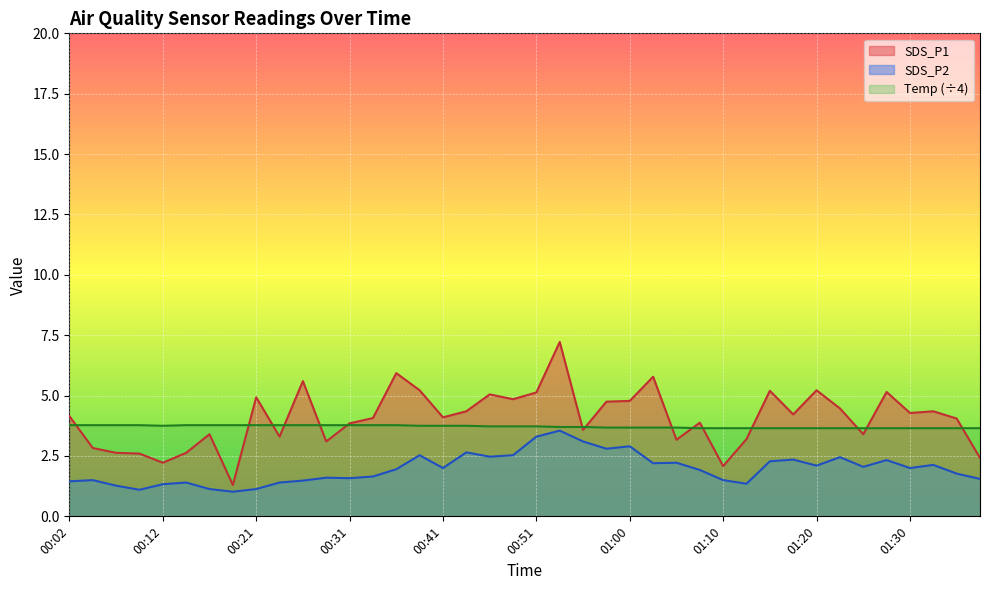

What is the spread (max minus min) of values at 00:38?

2.7